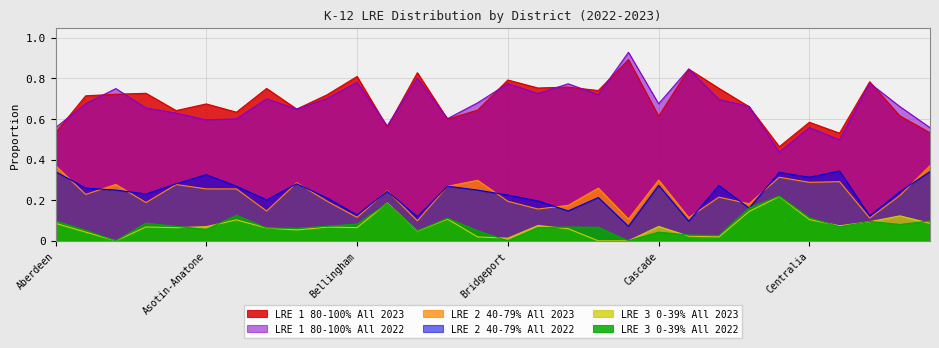

What is the average value of the LRE 2 40-79% All 2022 series?

0.2